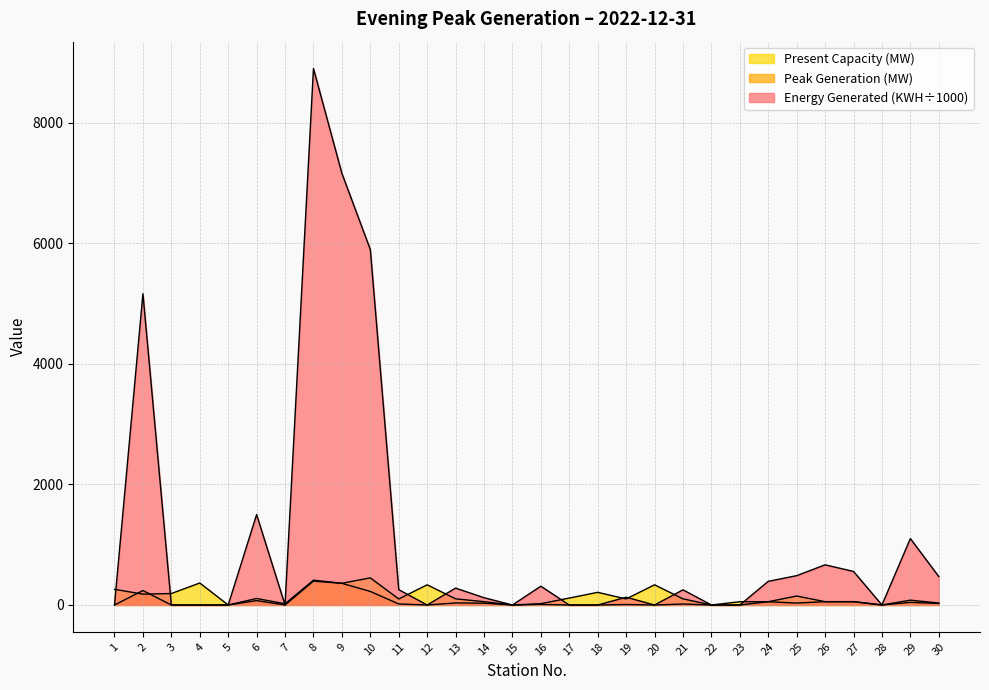

At how many categories does at least one series exceed 5057?

4